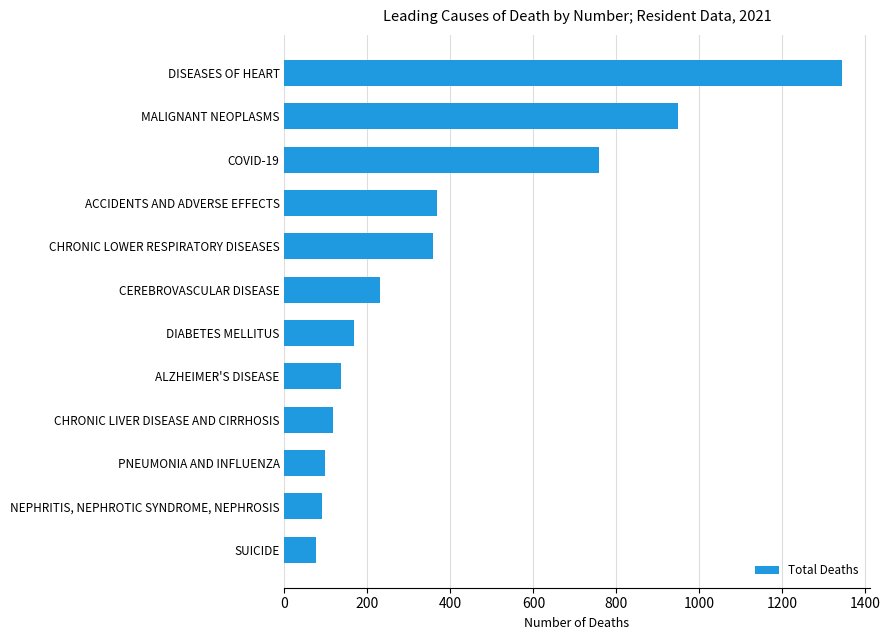

Reading top to bottom, extract all data points from this chart.

DISEASES OF HEART=1343	MALIGNANT NEOPLASMS=949	COVID-19=759	ACCIDENTS AND ADVERSE EFFECTS=367	CHRONIC LOWER RESPIRATORY DISEASES=357	CEREBROVASCULAR DISEASE=231	DIABETES MELLITUS=168	ALZHEIMER'S DISEASE=135	CHRONIC LIVER DISEASE AND CIRRHOSIS=118	PNEUMONIA AND INFLUENZA=97	NEPHRITIS, NEPHROTIC SYNDROME, NEPHROSIS=90	SUICIDE=75